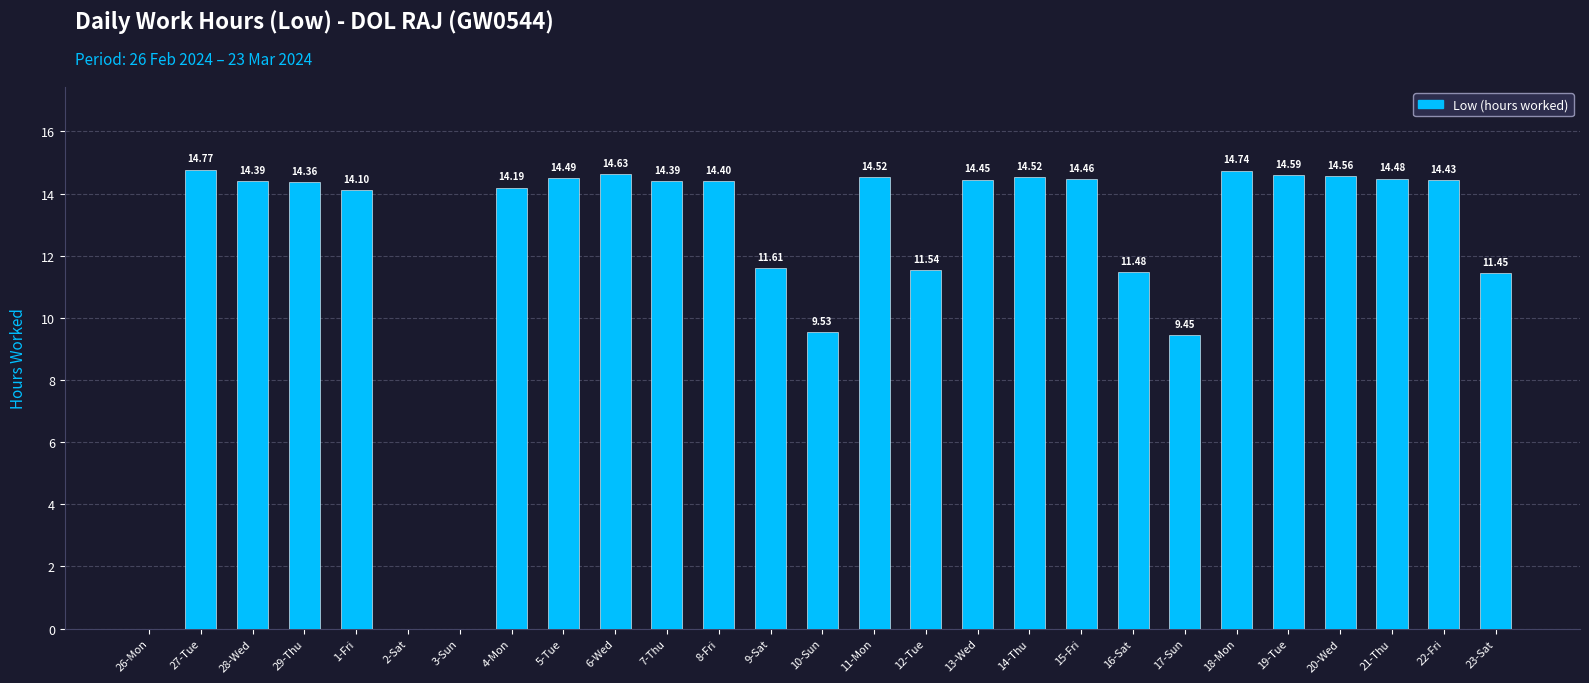

What is the sum of the values at 8-Fri and 10-Sun?

23.9